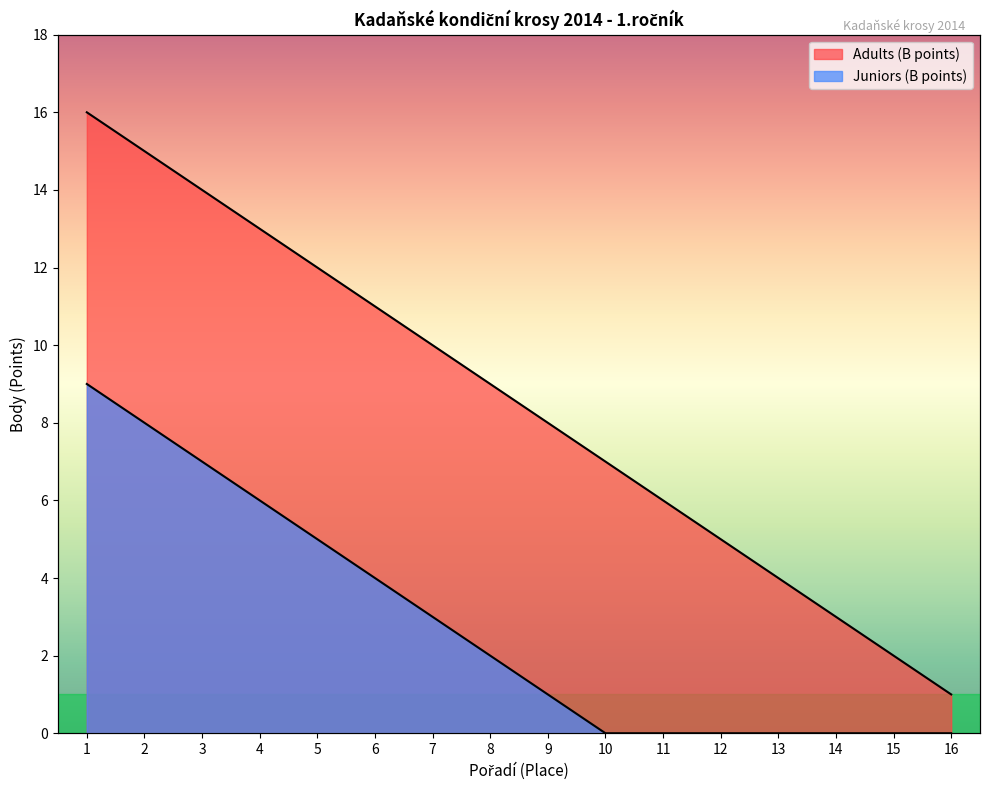

At which label does Adults (B points) first exceed 9?

1